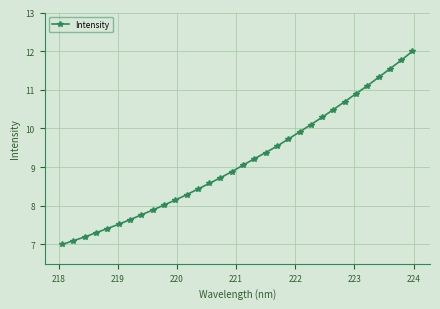

What is the difference between the maximum and minimum values?

5.0